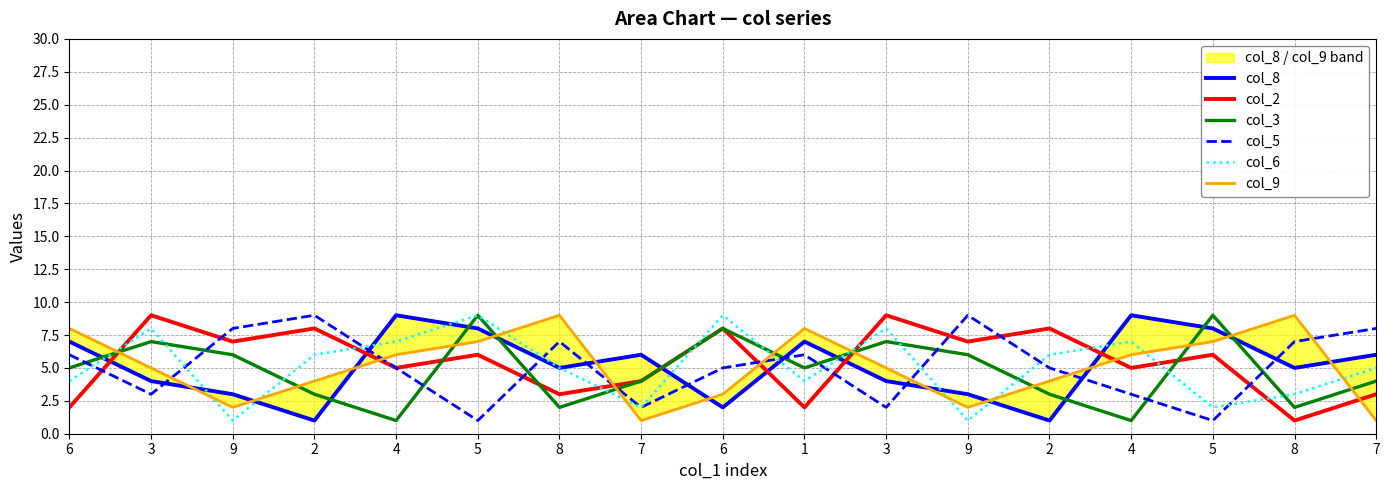

What is the average value of the col_5 series?

5